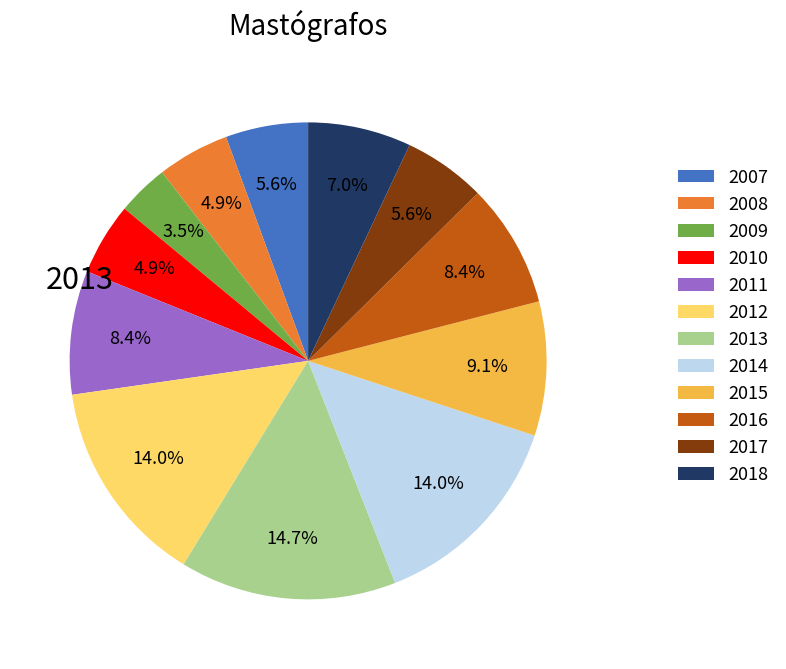

To the nearest percent, what is the average slice percentage?

8%